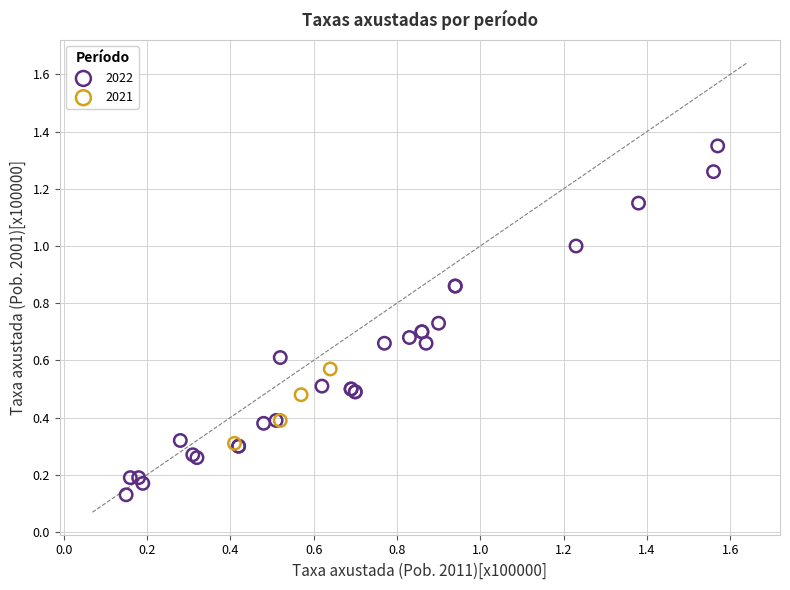

Which series has the widest spread of Y values?

2022